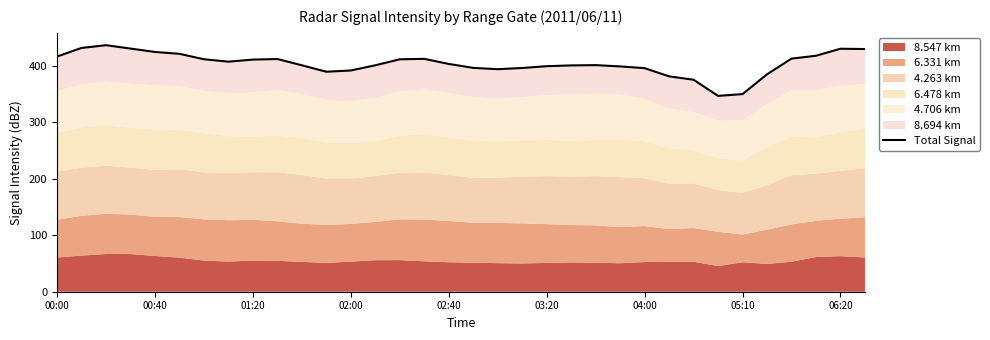

What is the sum of all values?

13723.5